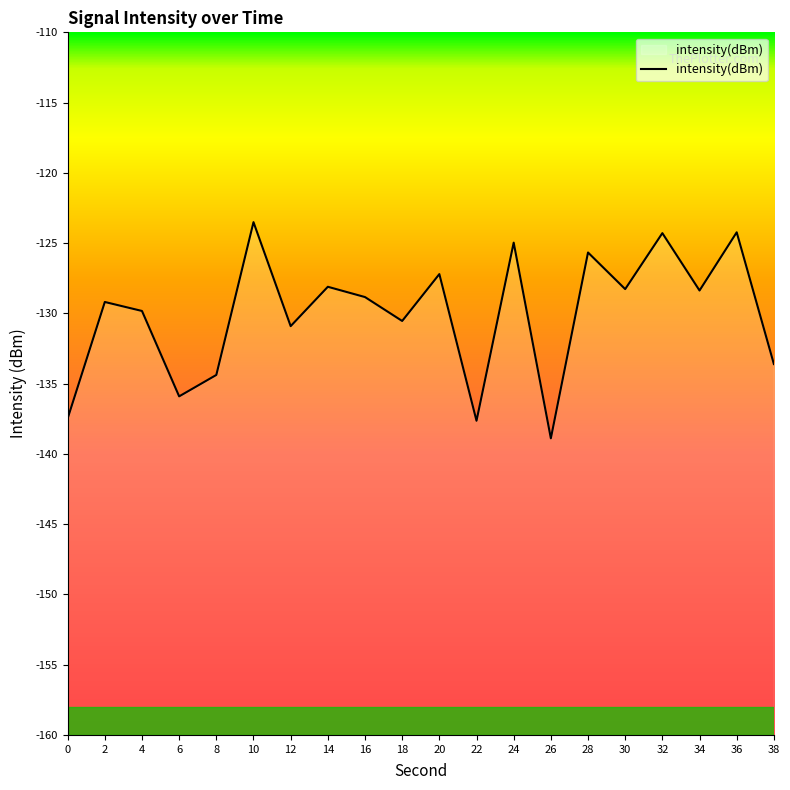

True or false: the data shows -242.3 at 26.

False